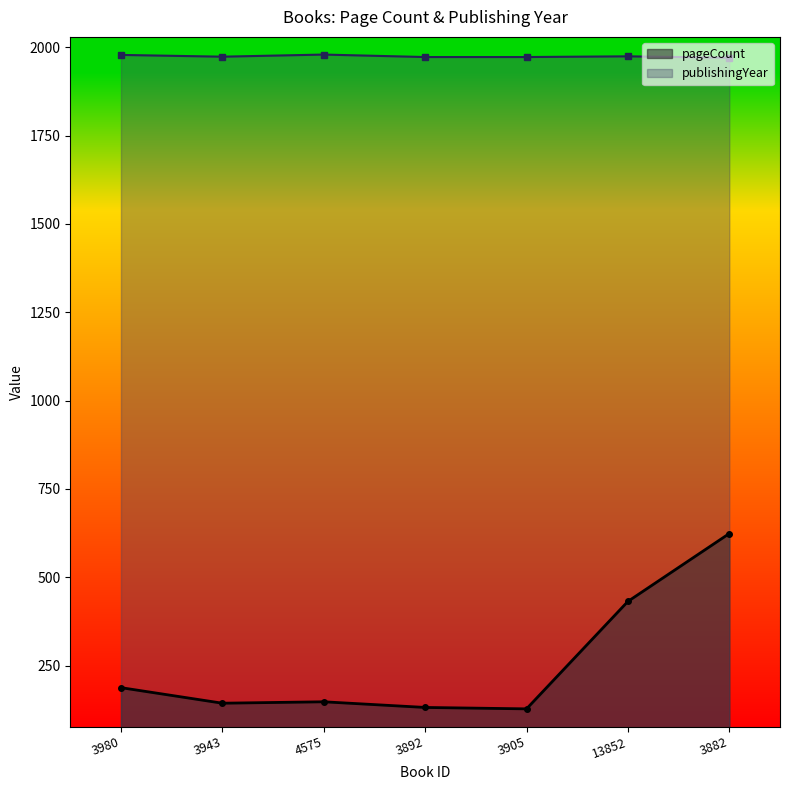

Rank the series at 3980 from lowest to highest value.

pageCount, publishingYear